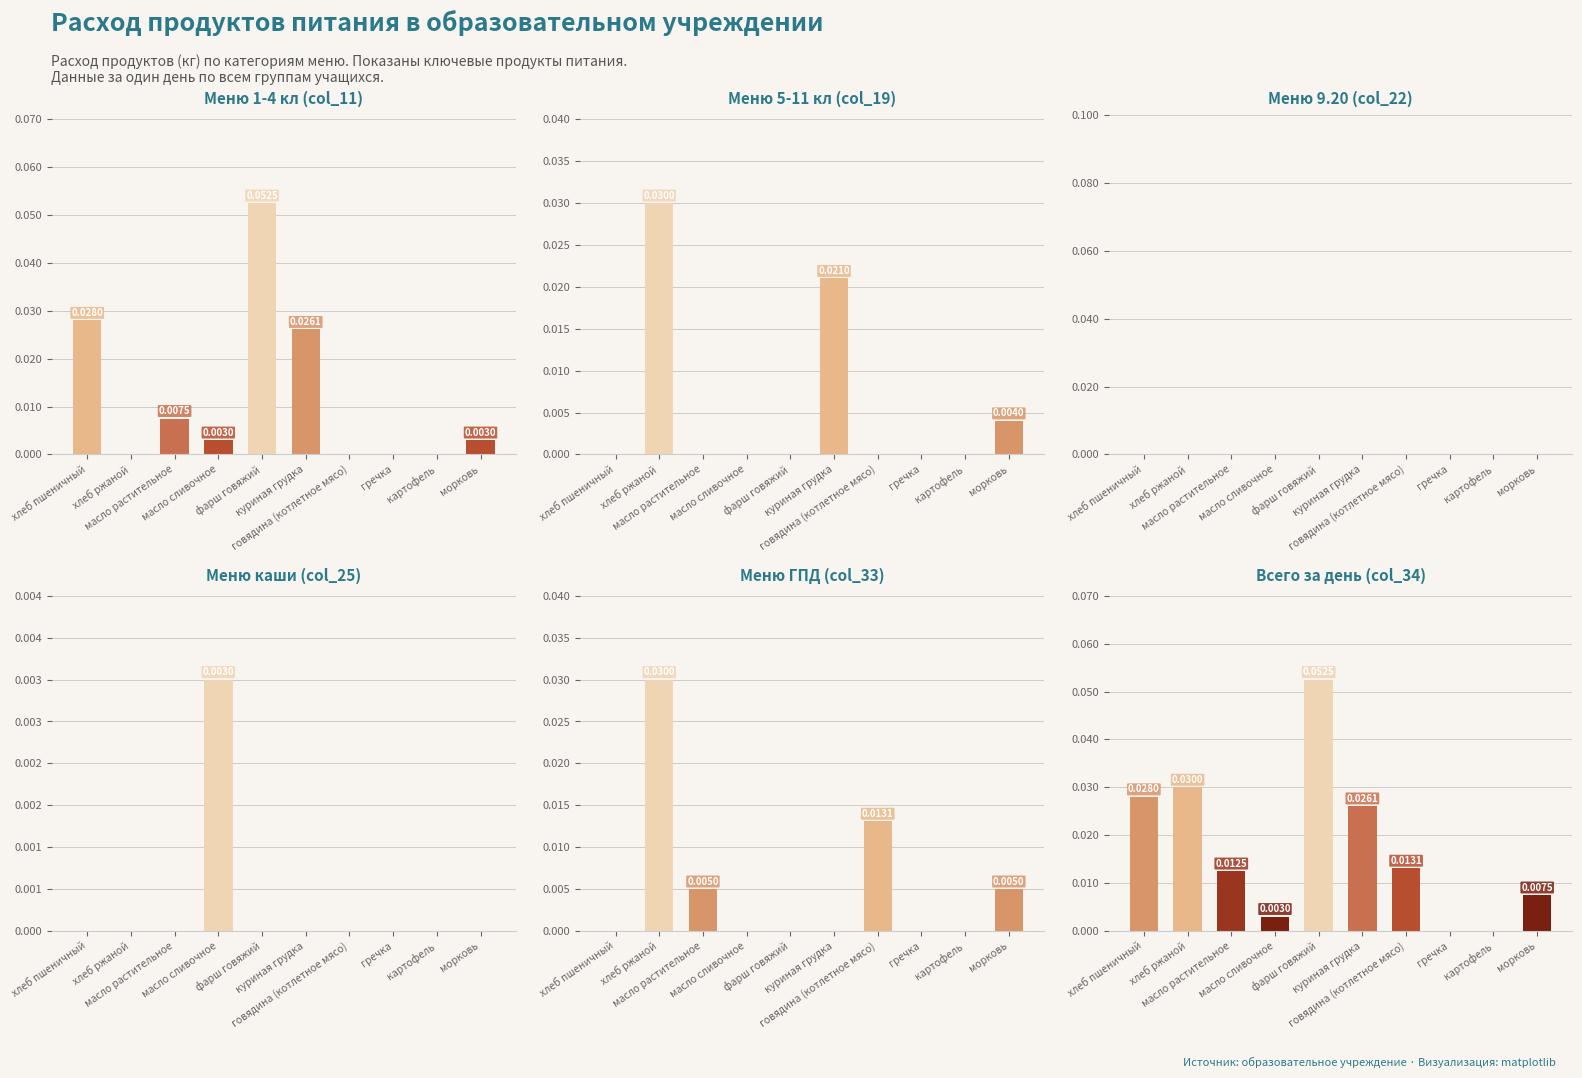

What is the sum of all Меню ГПД (col_33) values?

0.1